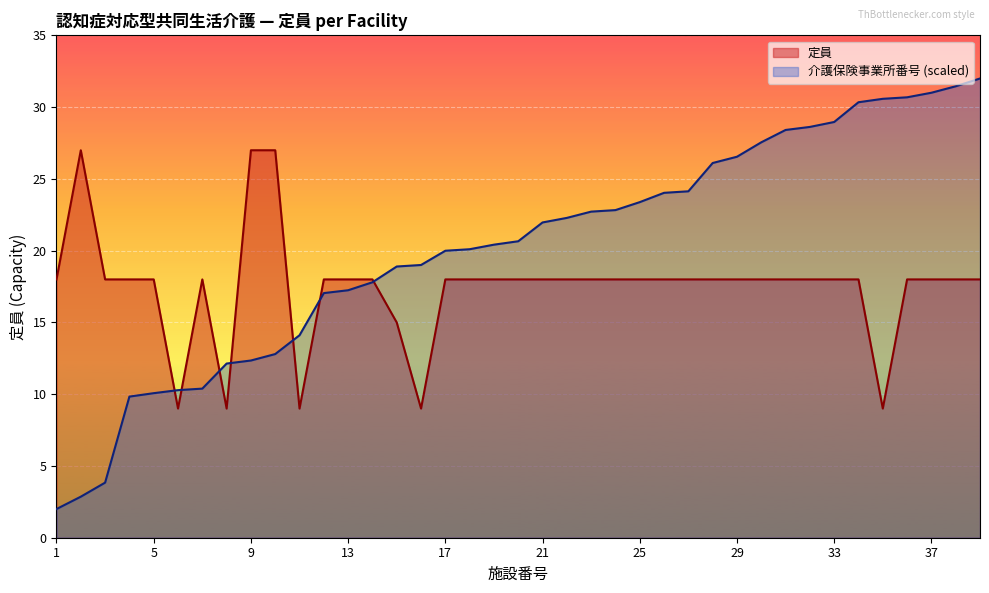

At how many categories does at least one series exceed 15?

36